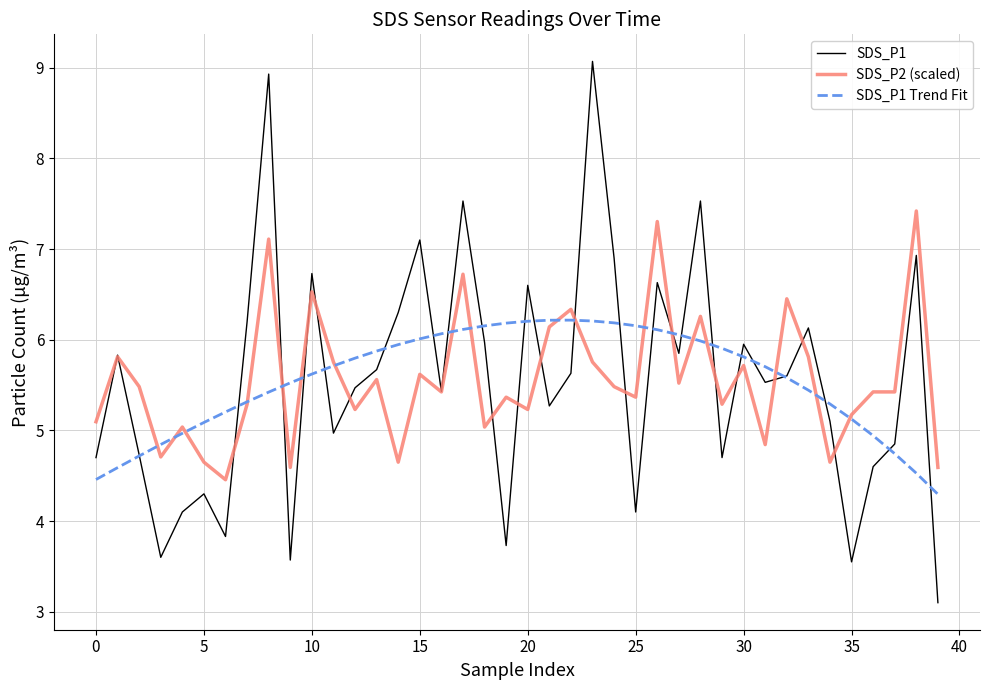

What is the highest value of the SDS_P1 Trend Fit series?

6.2